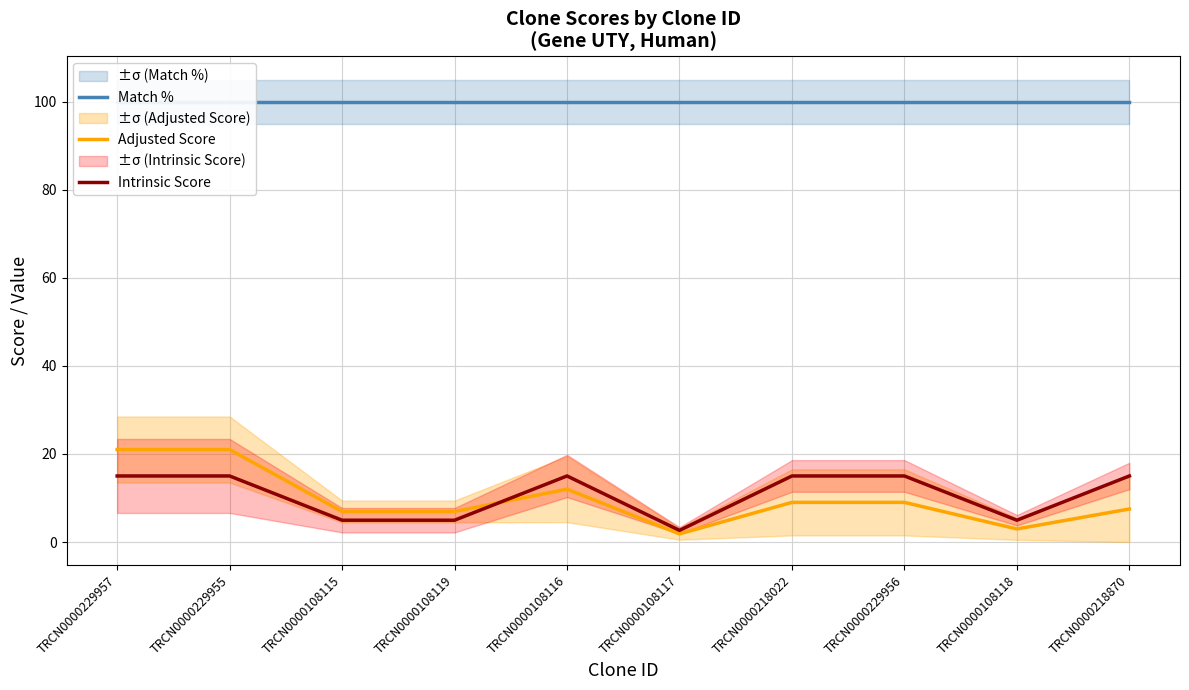

At which label is Adjusted Score closest to 11?

TRCN0000108116